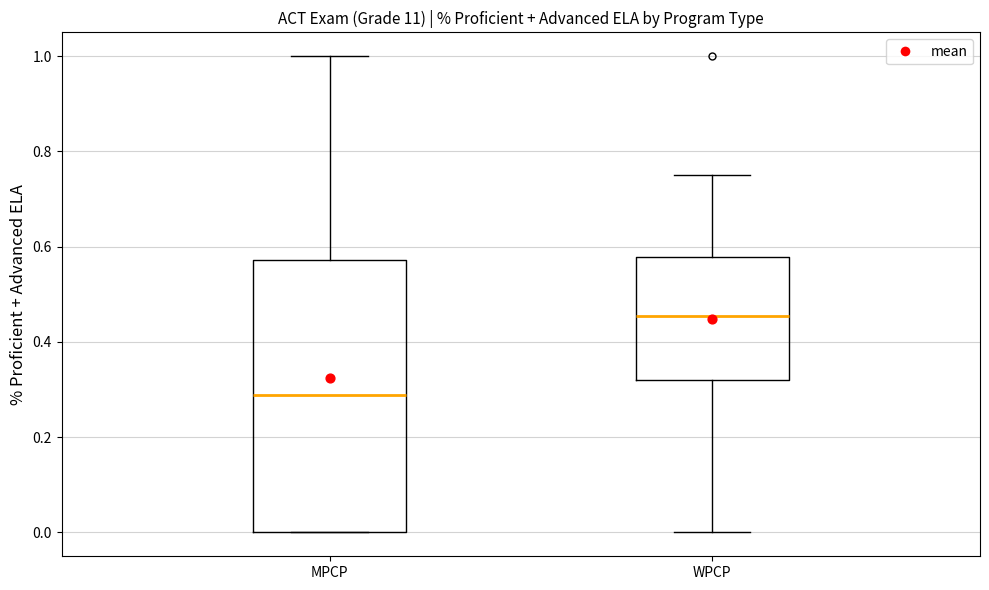

Reading left to right, read every box against the y-axis: the position of its median line, the range the box covers, and the ends of its whiskers. The values are not printed on the chart, so give them approximately, as read against the axis.

MPCP: median 0.28, box 0.00 to 0.58, whiskers 0.00 to 1.00
WPCP: median 0.46, box 0.32 to 0.58, whiskers 0.00 to 0.76